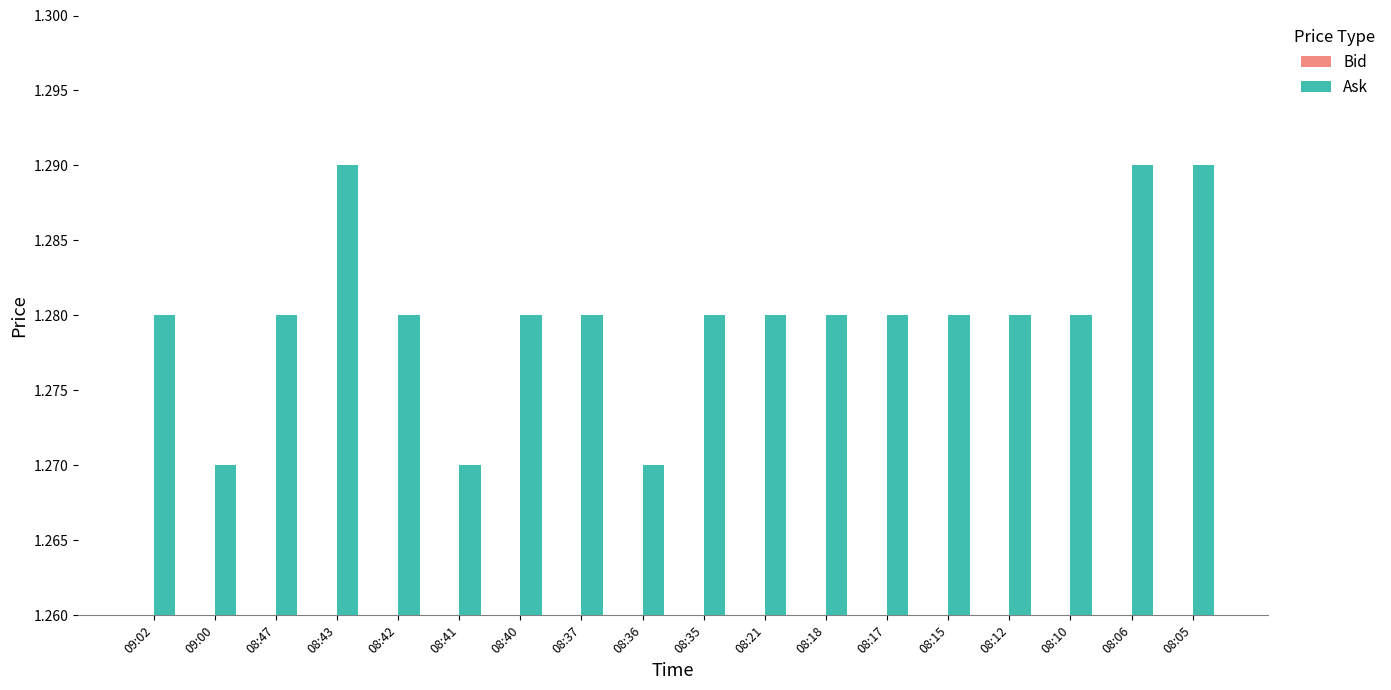

Which label corresponds to the smallest value in the chart?

09:00